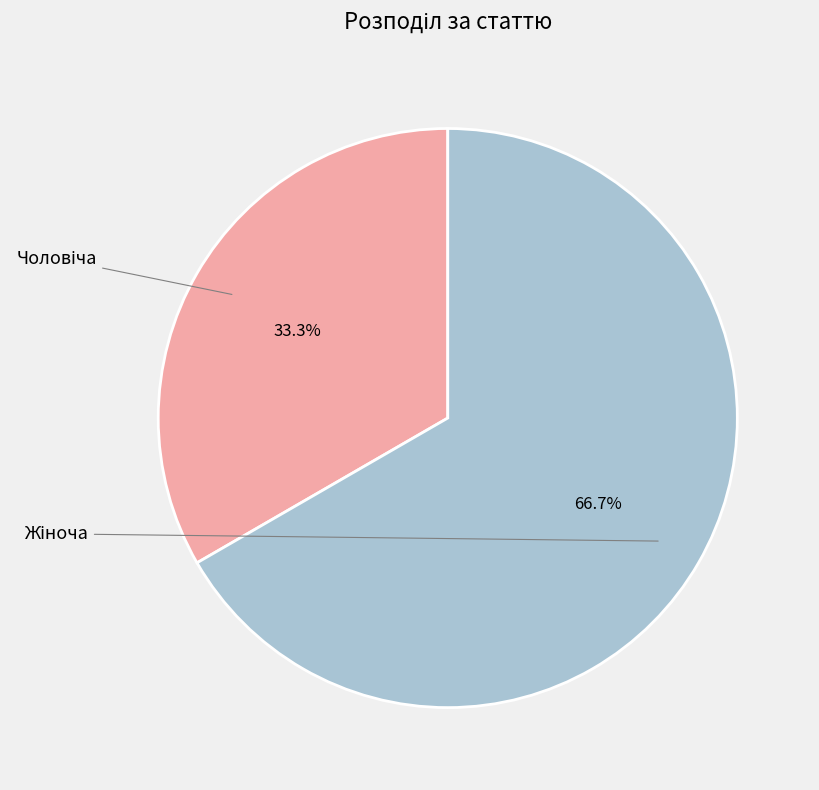

Count the number of slices in the pie.

2